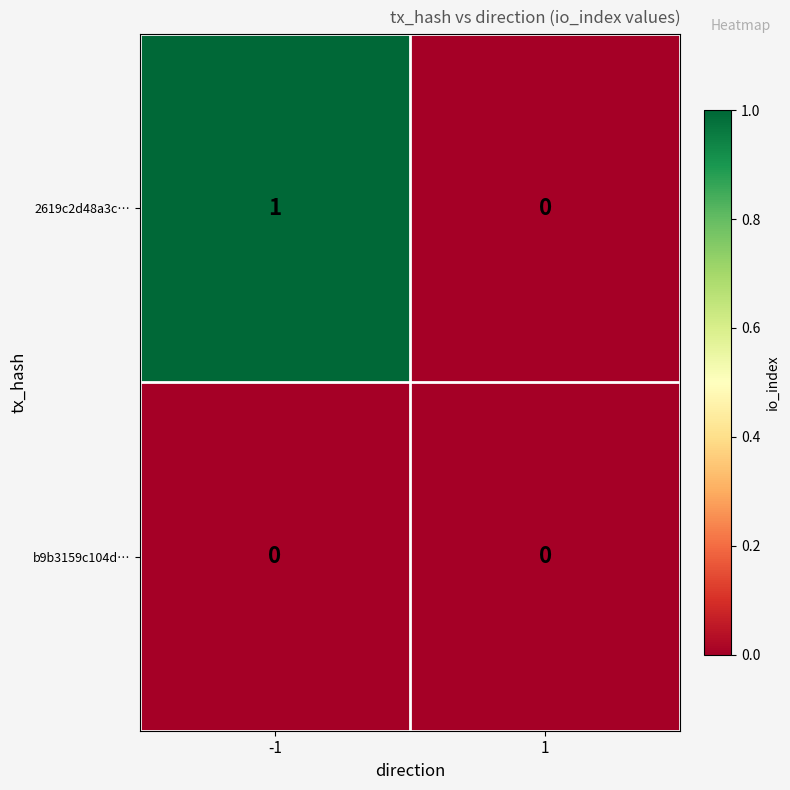

Is it true that b9b3159c104d… equals 0 at 1?

True